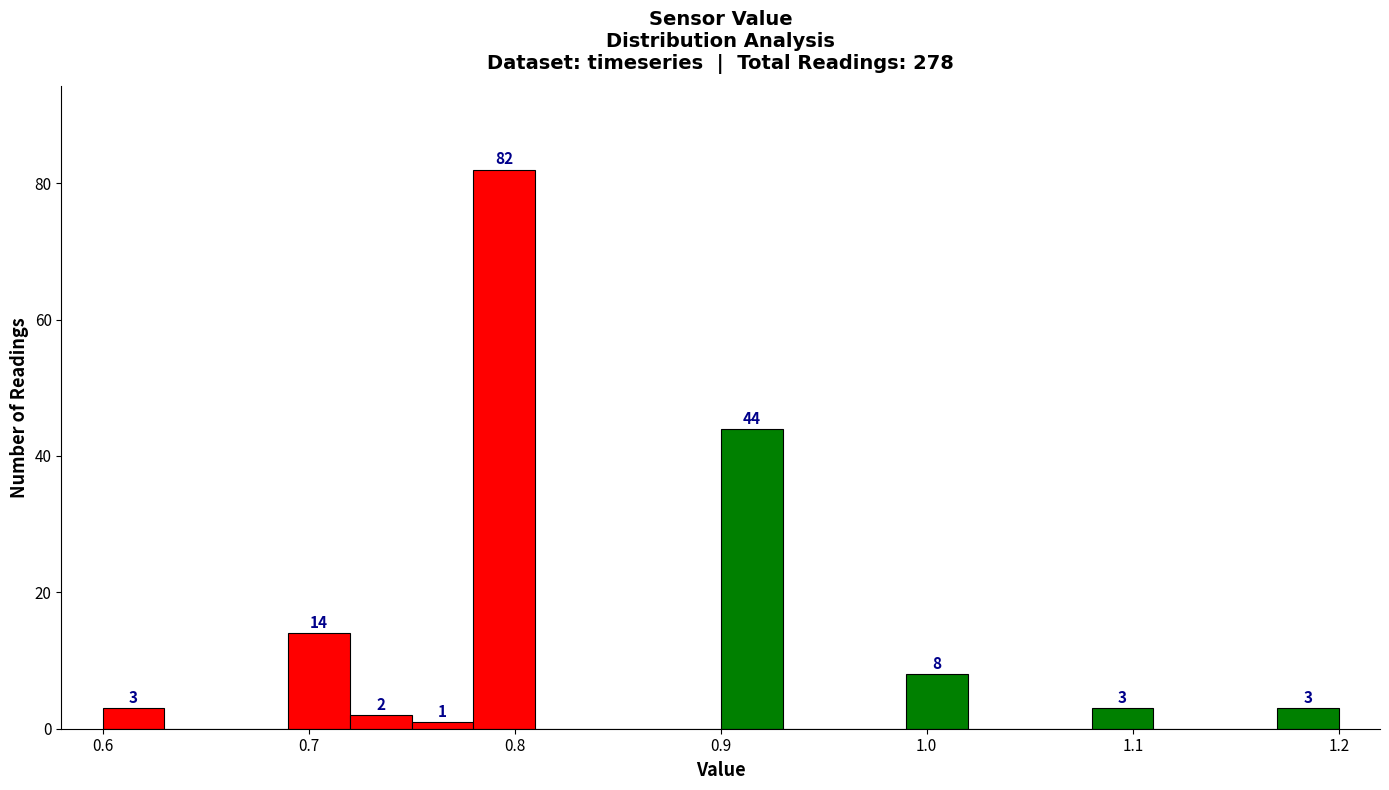

Read against the x-axis, roughly where is the centre of the tallest bar?

0.80